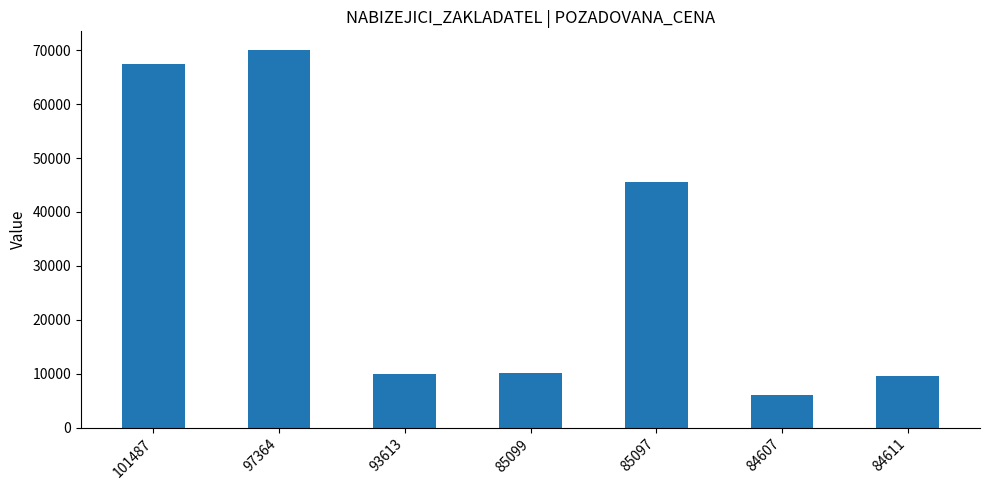

At which label is the value closest to 38070?

85097